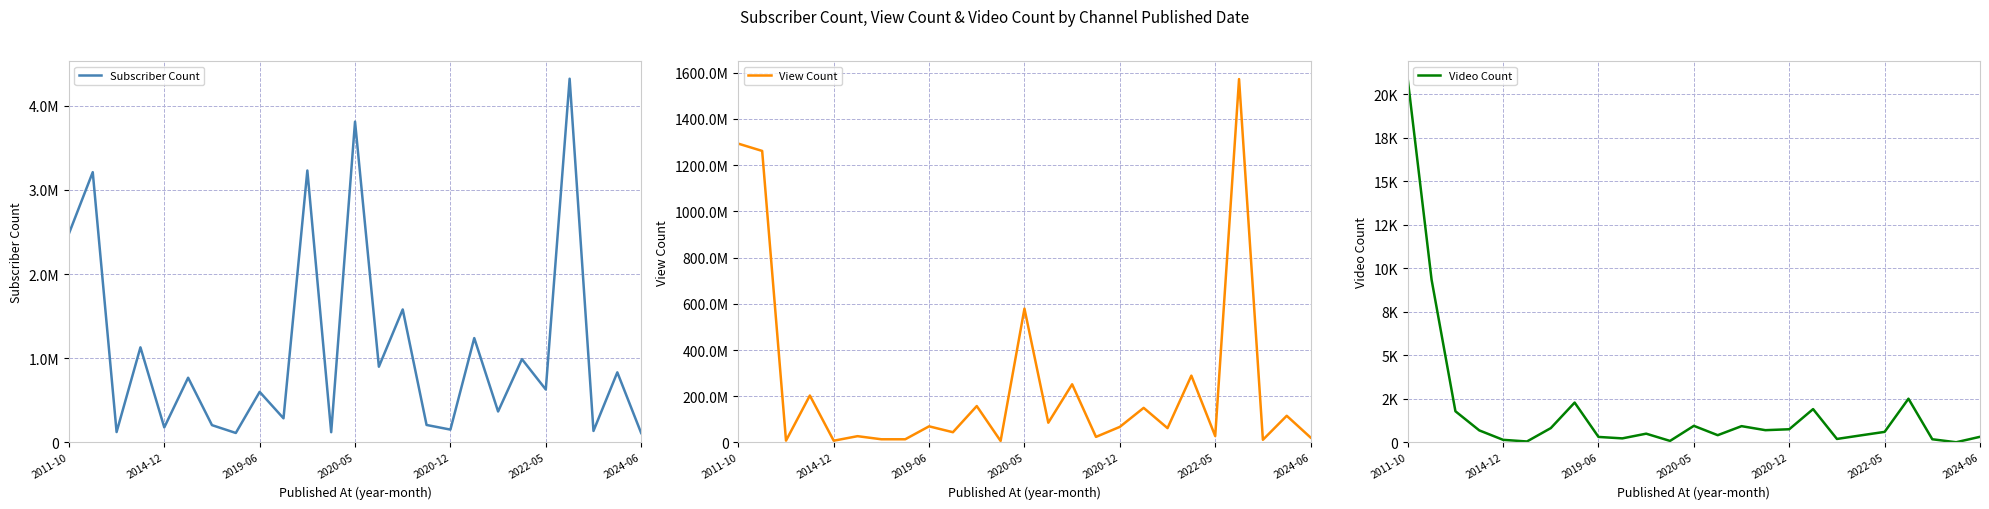

At which category is the sum across all series the highest?

21